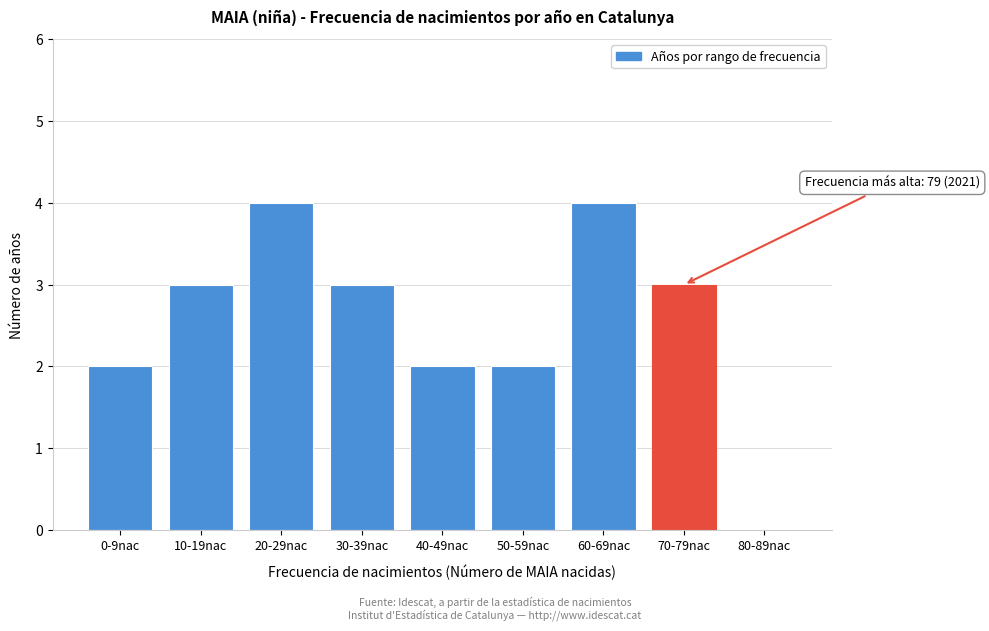

Reading left to right, extract all data points from this chart.

0-9nac=2	10-19nac=3	20-29nac=4	30-39nac=3	40-49nac=2	50-59nac=2	60-69nac=4	70-79nac=3	80-89nac=0